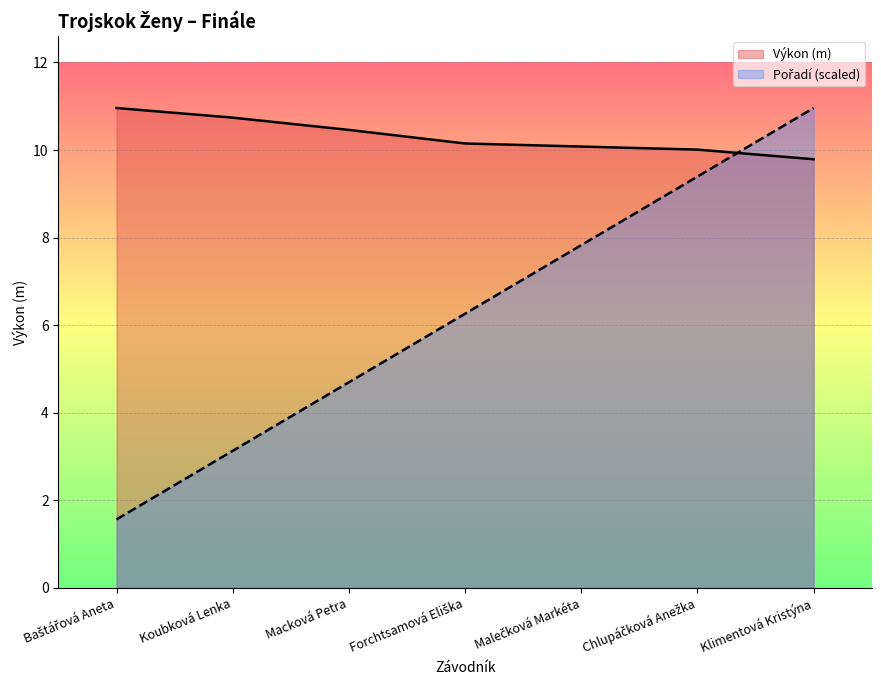

Is the value of Pořadí at Chlupáčková Anežka greater than the value of Výkon at Koubková Lenka?

No